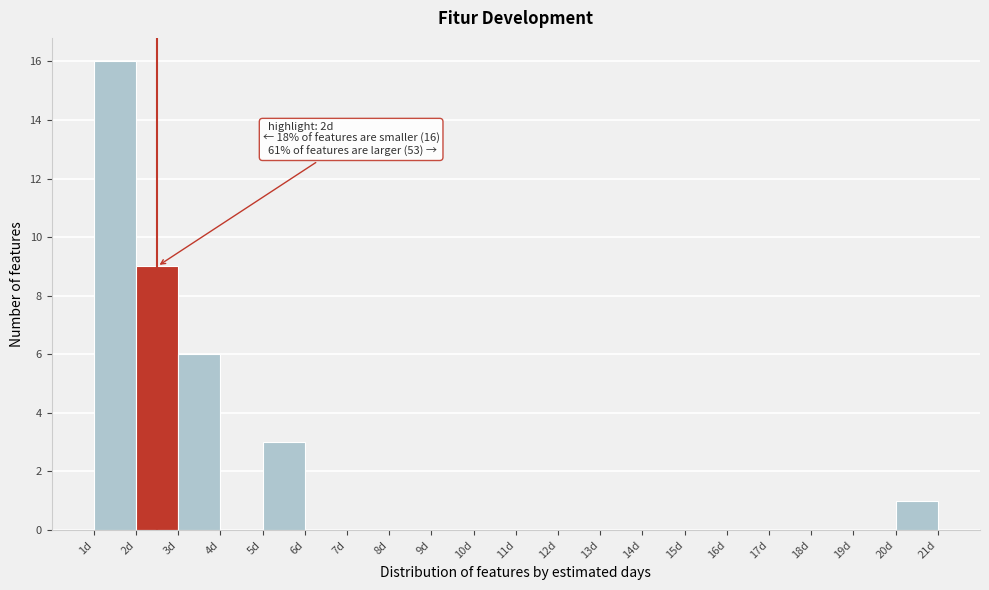

Over which range of the x-axis is the bar tallest?

1 to 2